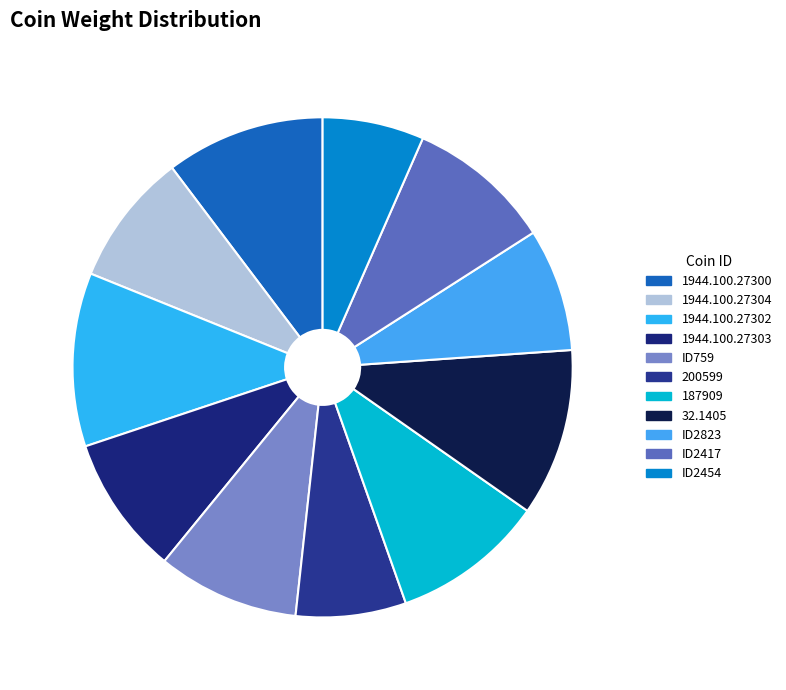

Is there any slice that represents more than half of the pie?

No